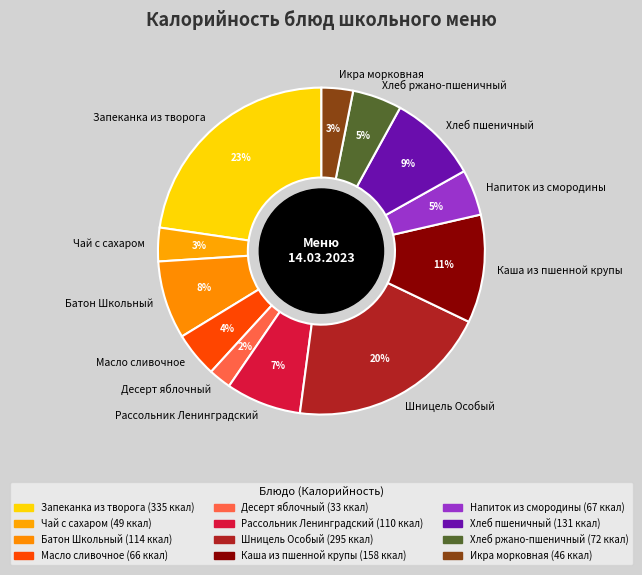

Between Напиток из смородины and Запеканка из творога, which is larger?

Запеканка из творога